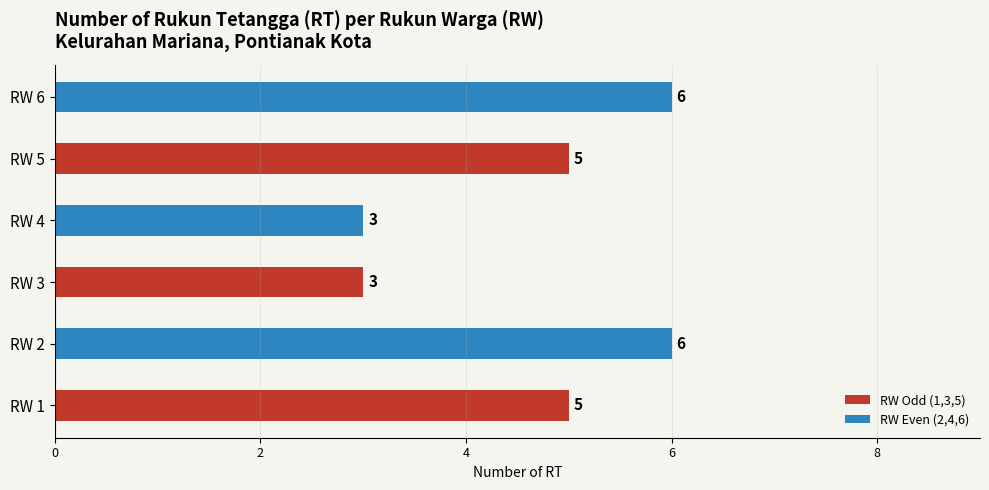

What is the change in value from RW 2 to RW 3?

-3